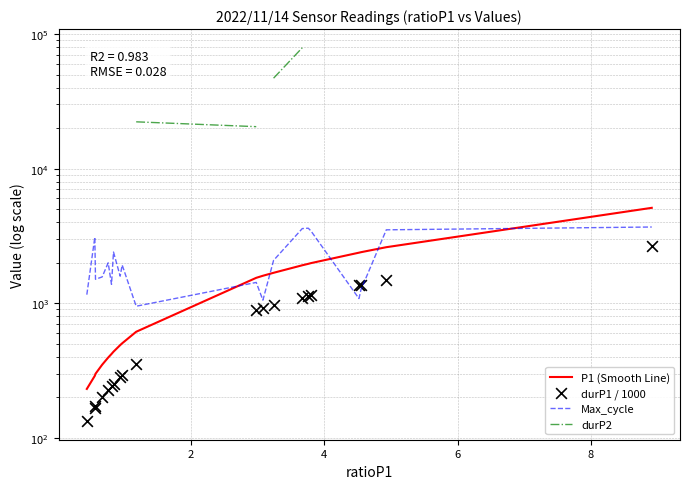

What are all the series names shown in the legend?

P1 (Smooth Line), Max_cycle, durP2, durP1 / 1000